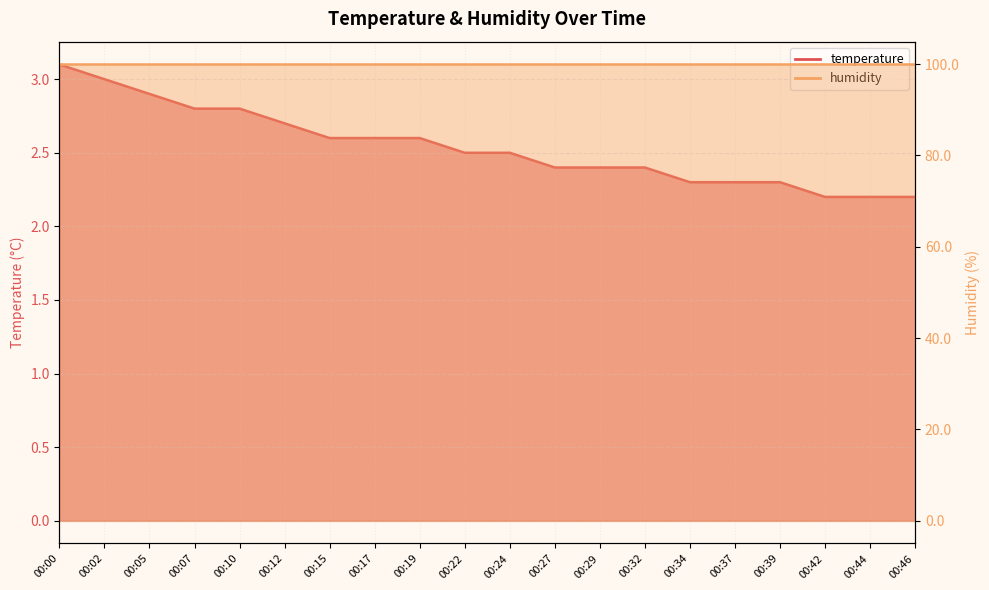

What is the greatest value displayed?

3.1